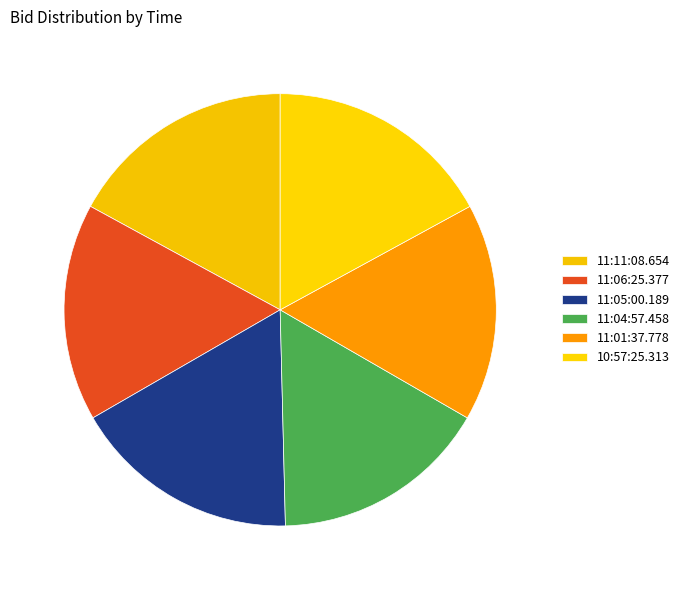

Count the number of slices in the pie.

6